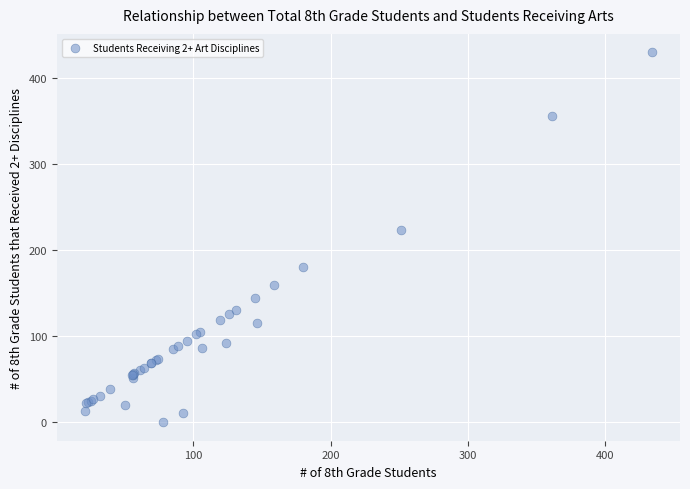

What Y value in the scatter plot is closest to 215?

224